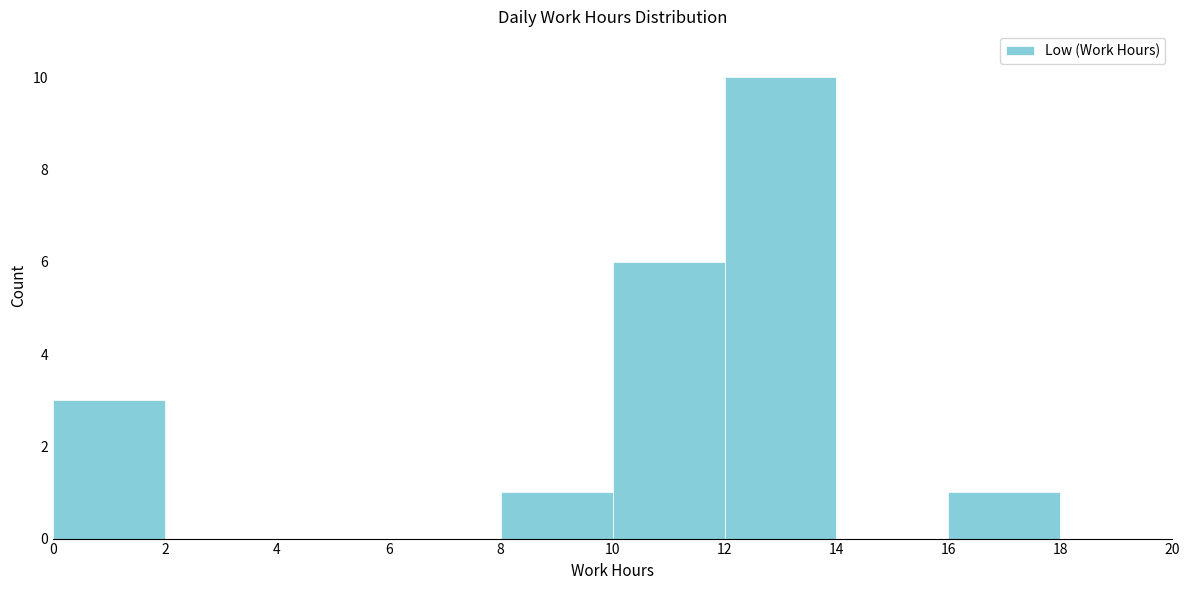

Which range on the x-axis has the tallest bar?

12 to 14